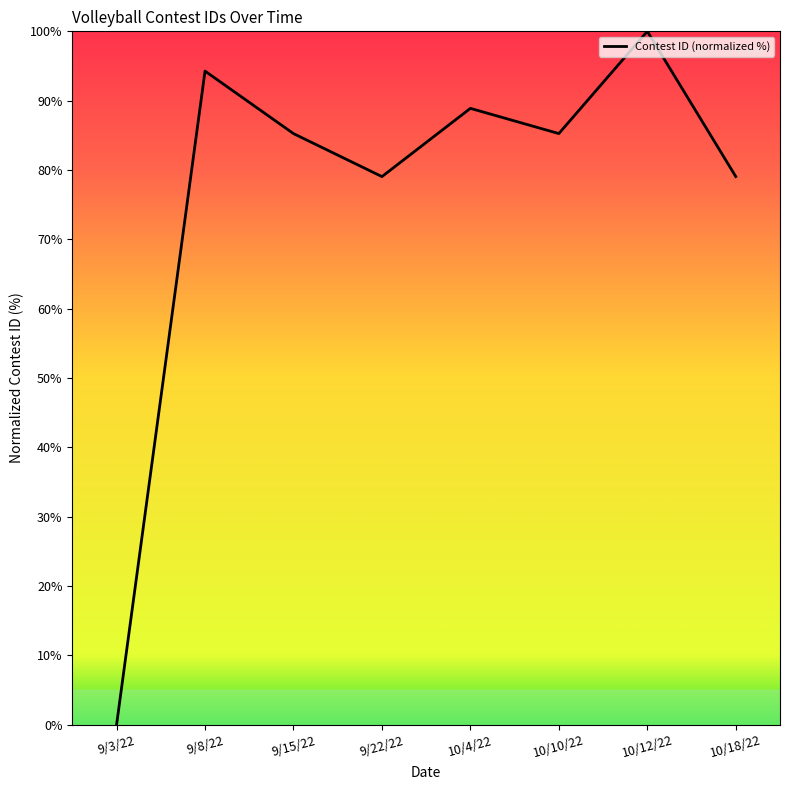

At which category does the data reach its first local valley?

9/22/22